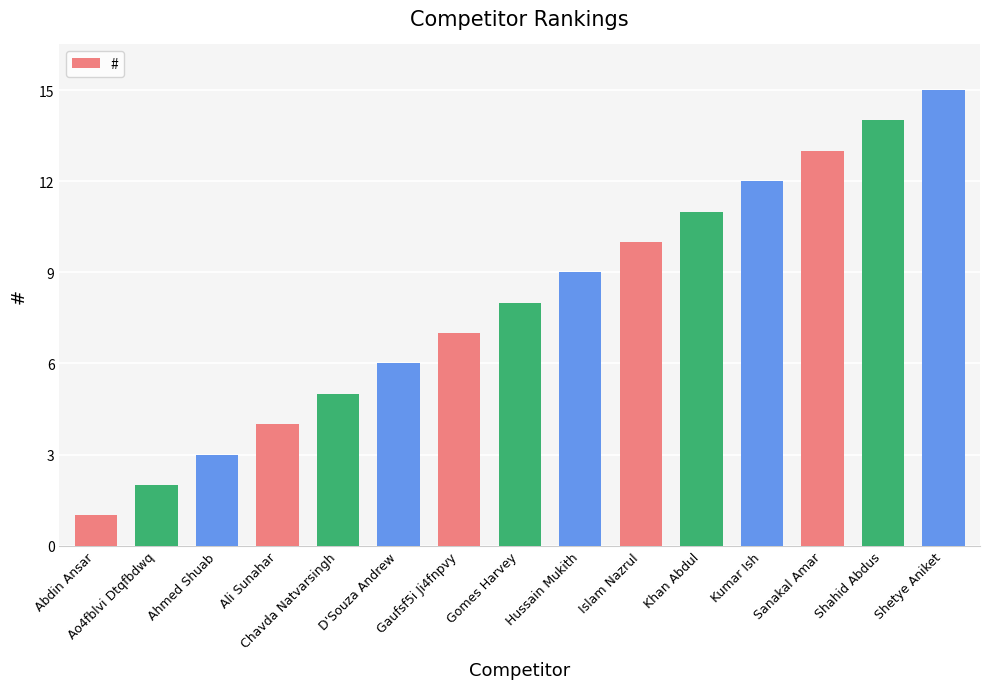

What is the change in value from Ao4fblvi Dtqfbdwq to Gomes Harvey?

+6